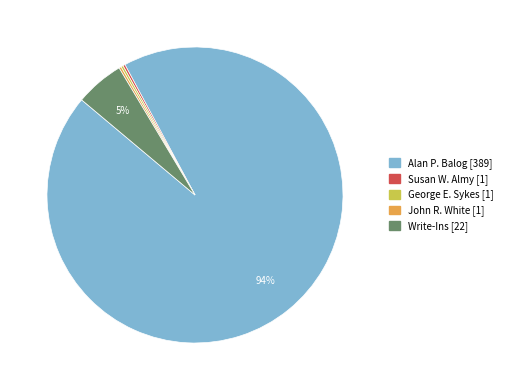

Does any single category account for the majority?

Yes